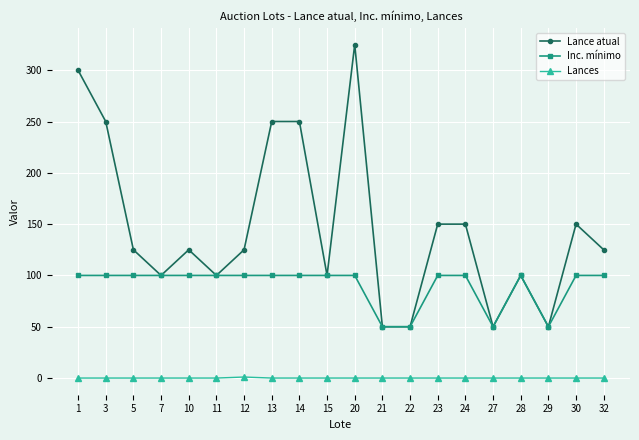

Is it true that Inc. mínimo equals 53 at 28?

False